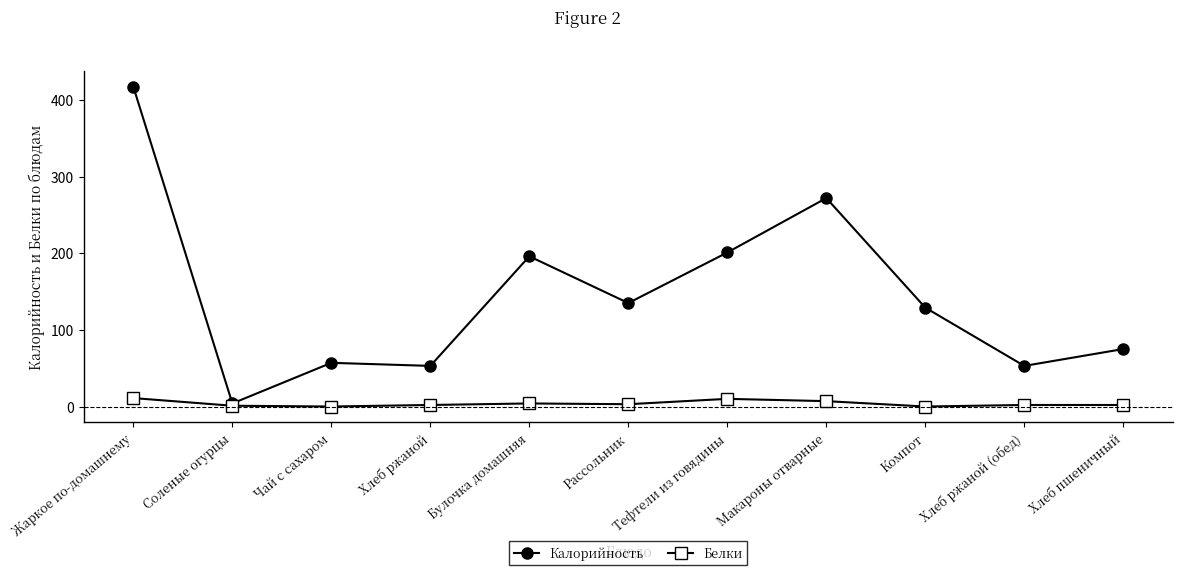

Where is the first local minimum for Калорийность?

Соленые огурцы